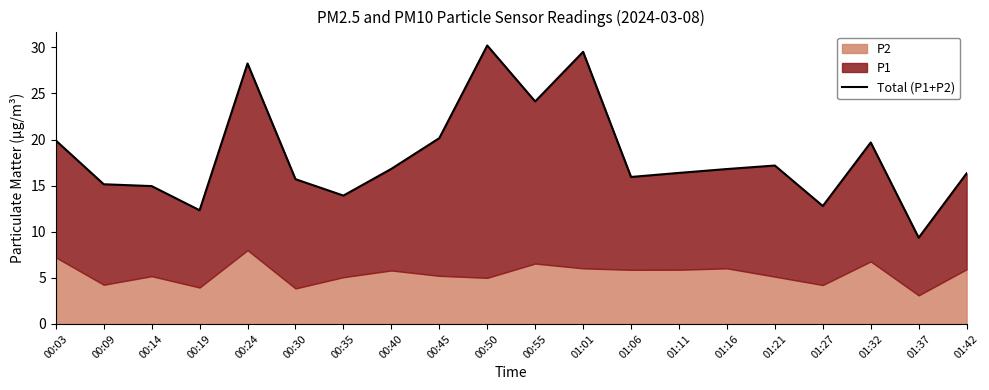

What is the minimum value shown in the chart?

9.3